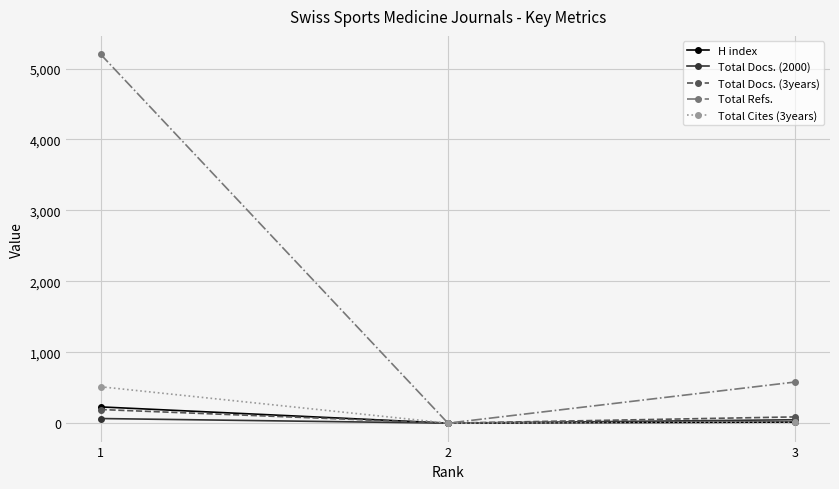

Which series has the largest total across all categories?

Total Refs.